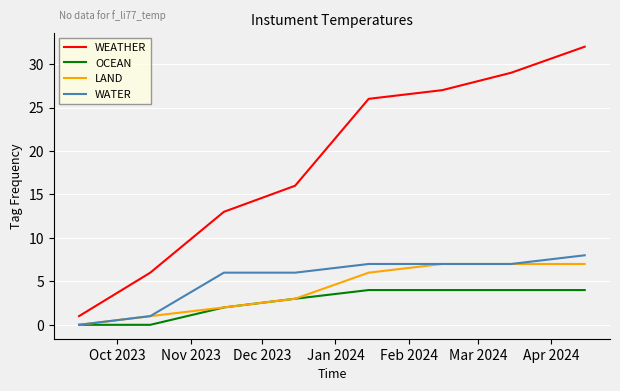

True or false: WEATHER and LAND cross at least once.

False